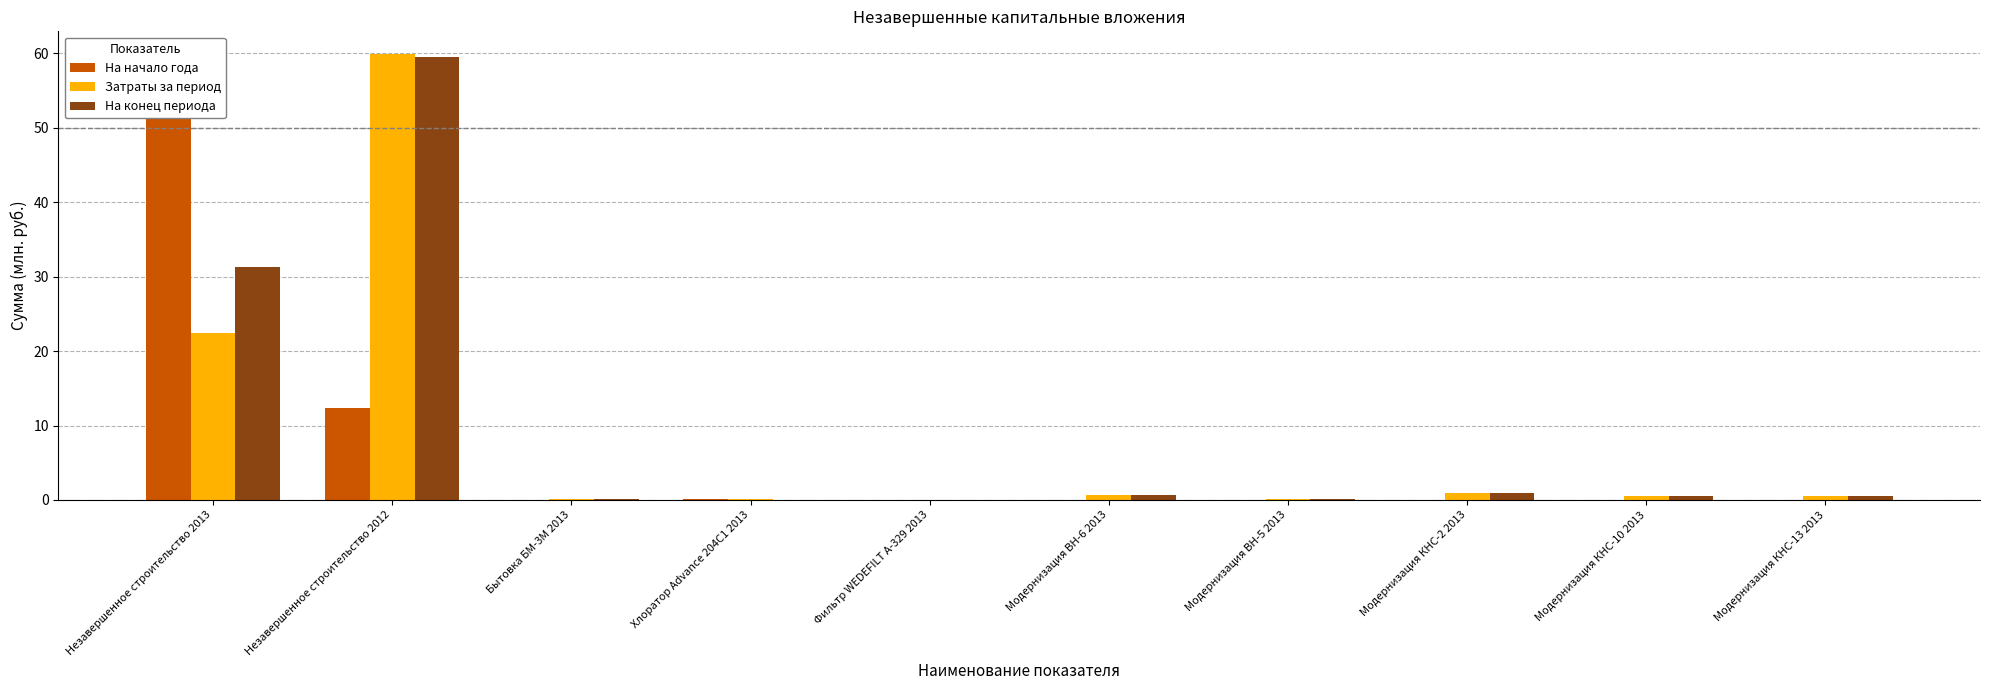

Rank the series at Модернизация КНС-2 2013 from lowest to highest value.

На начало года, Затраты за период, На конец периода